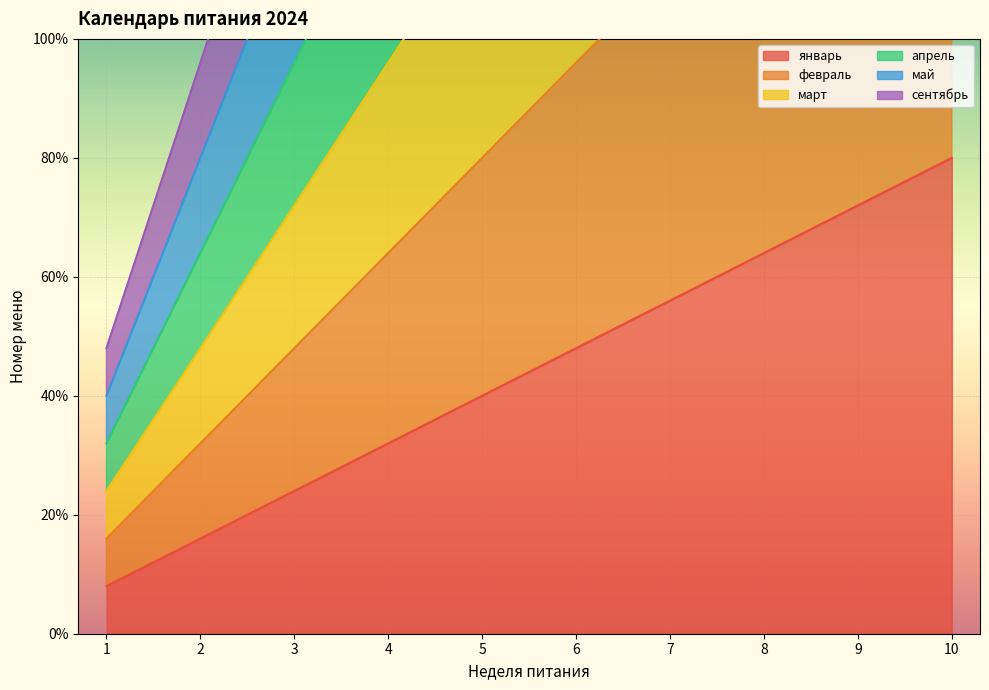

What is the difference between the maximum and minimum values in the март series?

21.6